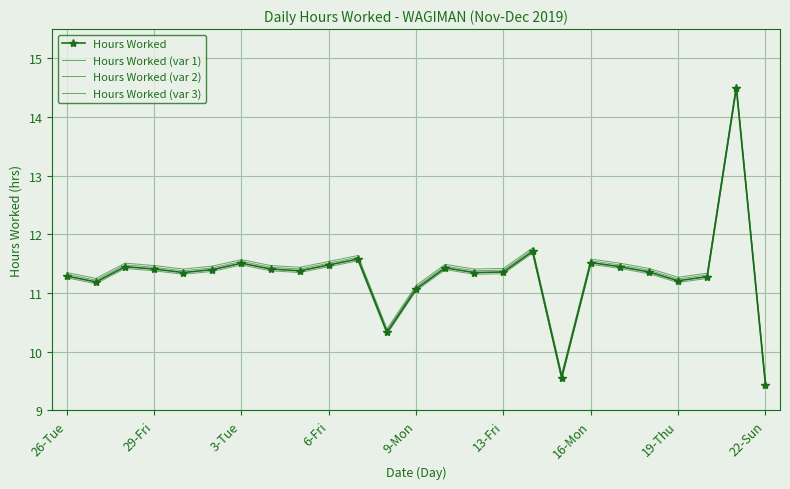

Which series has the largest total across all categories?

Hours Worked (var 3)